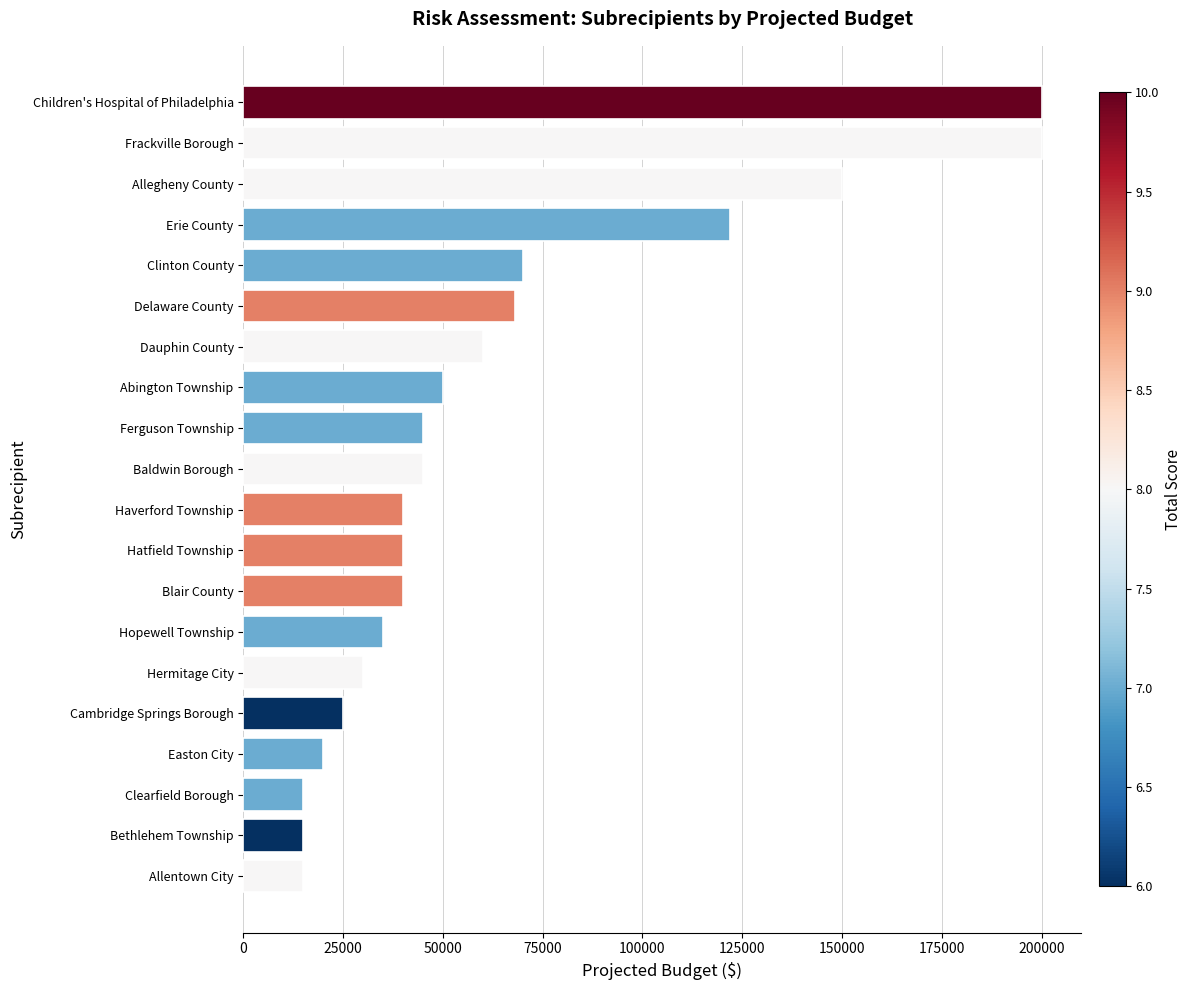

Is it true that the value at Frackville Borough is 200000?

True